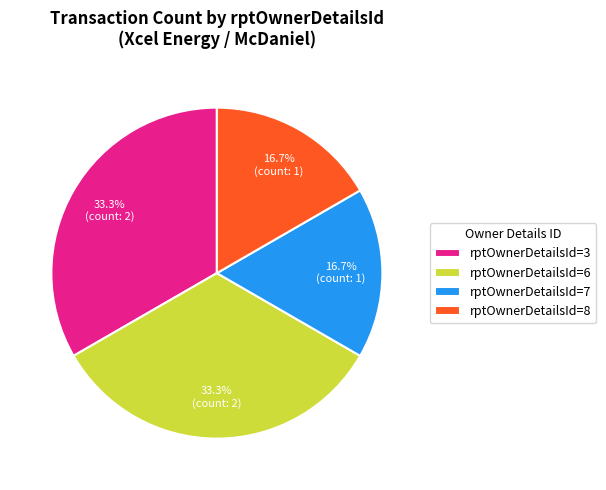

What percentage is NOT represented by rptOwnerDetailsId=8?

83.3%